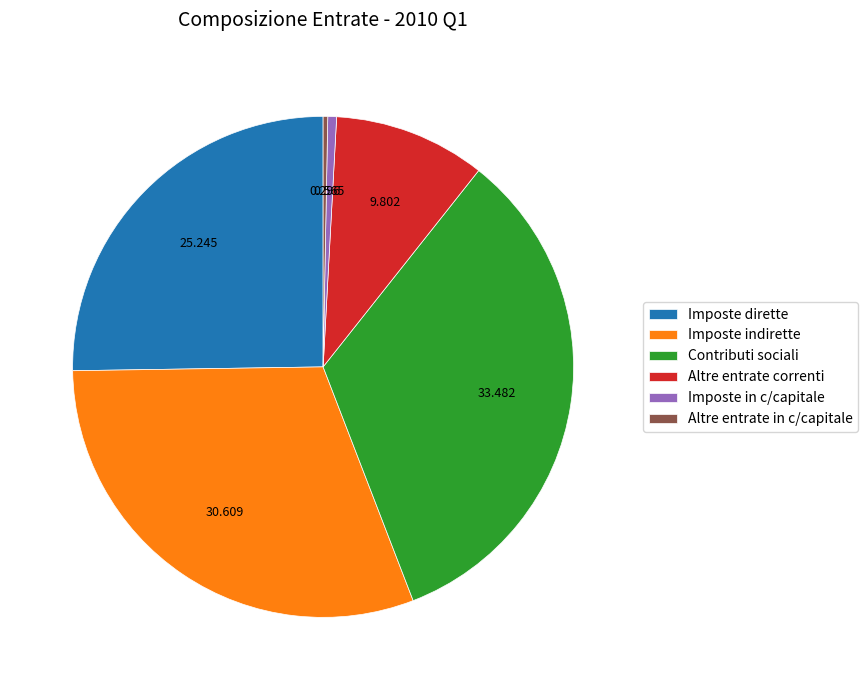

How many segments does this pie chart have?

6